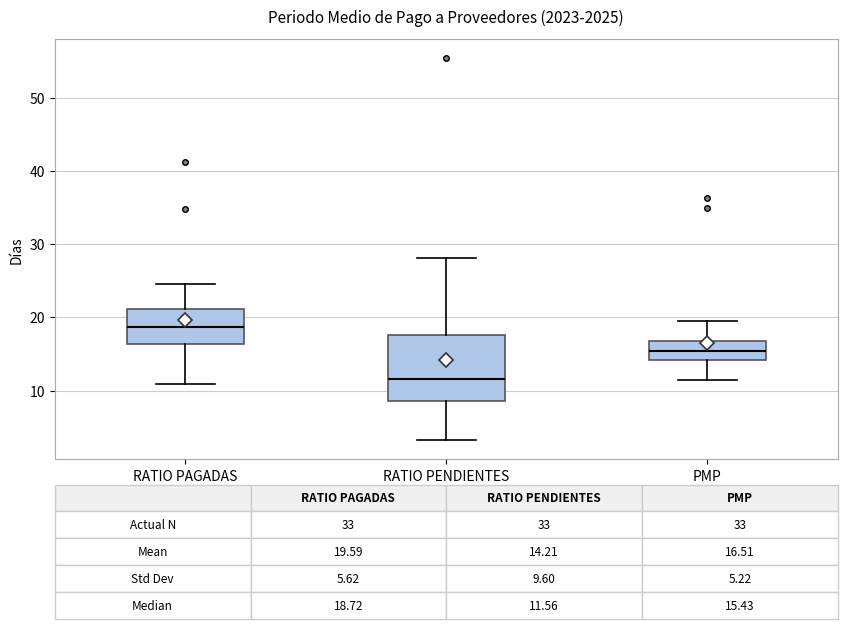

Which box's median line is the lowest?

RATIO PENDIENTES